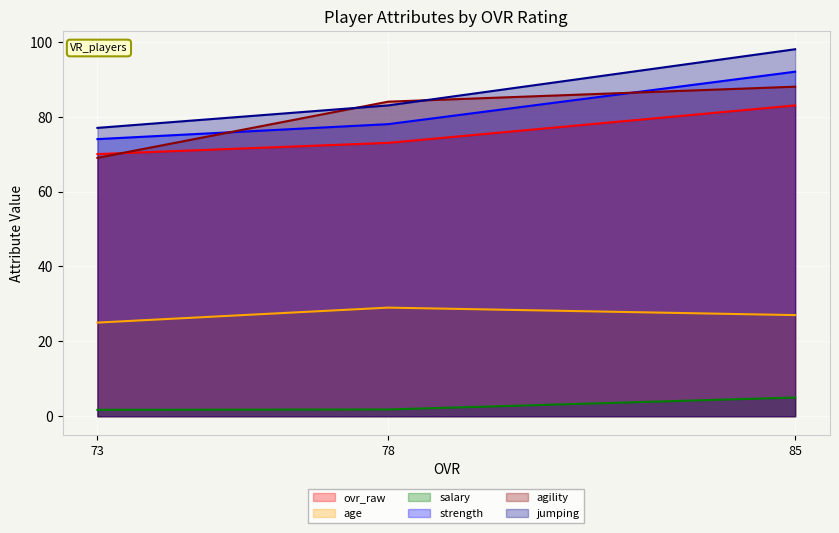

Read the jumping value at 85.

98.0